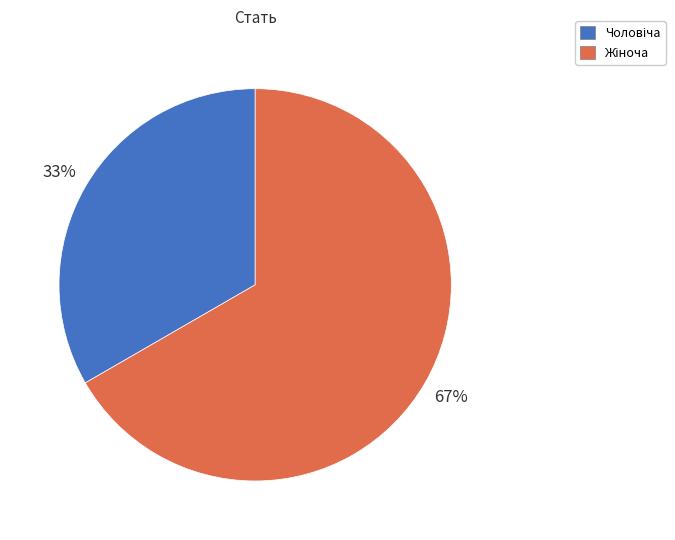

Does any single category account for the majority?

Yes